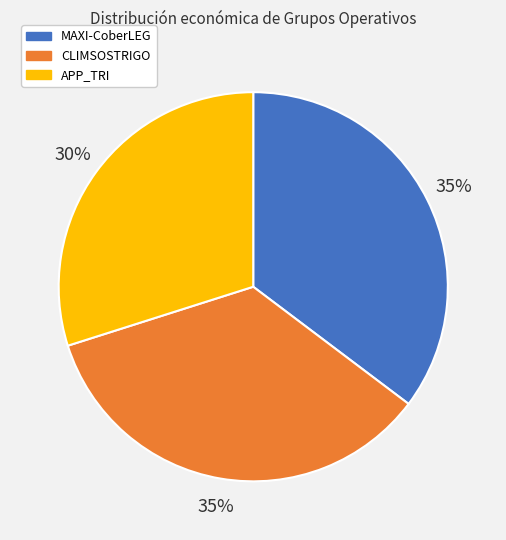

Which category has the smallest portion of the pie?

APP_TRI